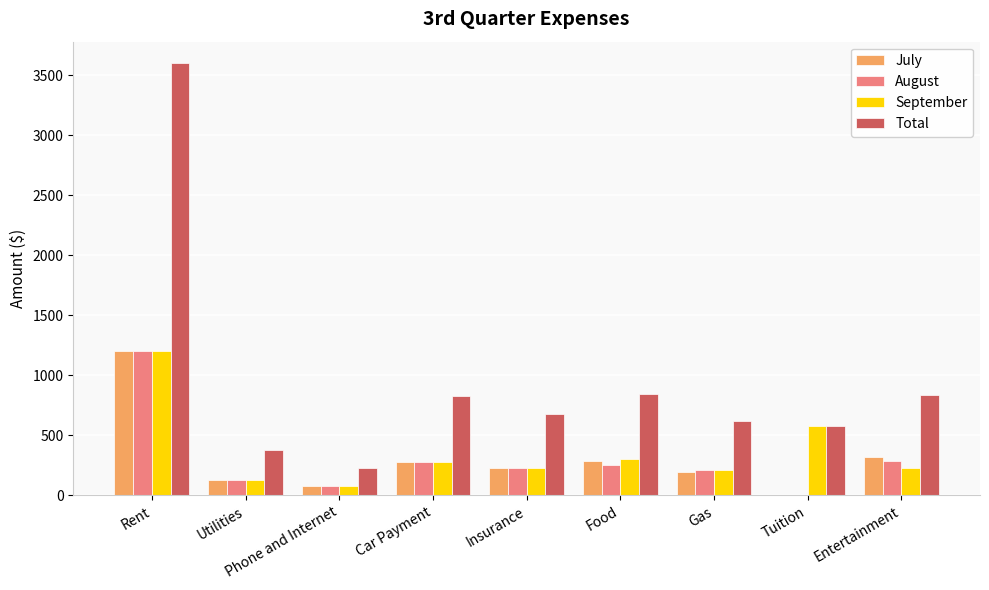

What is the highest value of the Total series?

3600